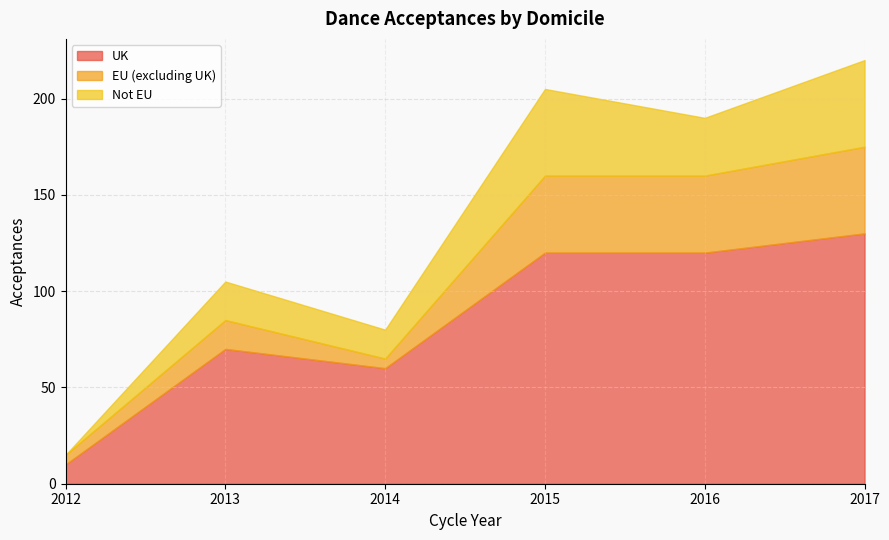

At which category does the chart reach its peak across all series?

2017